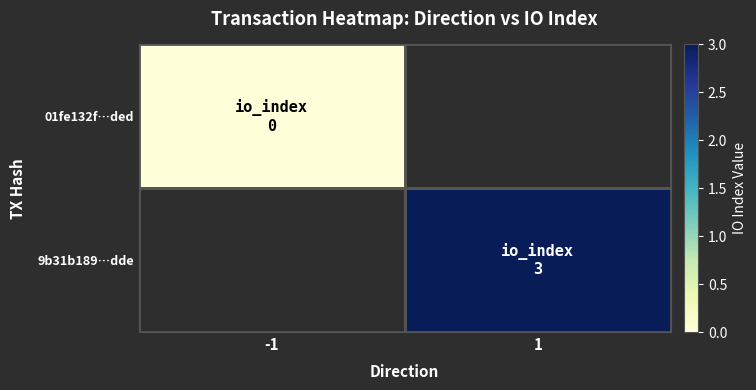

Which category has the lowest value across all series?

-1